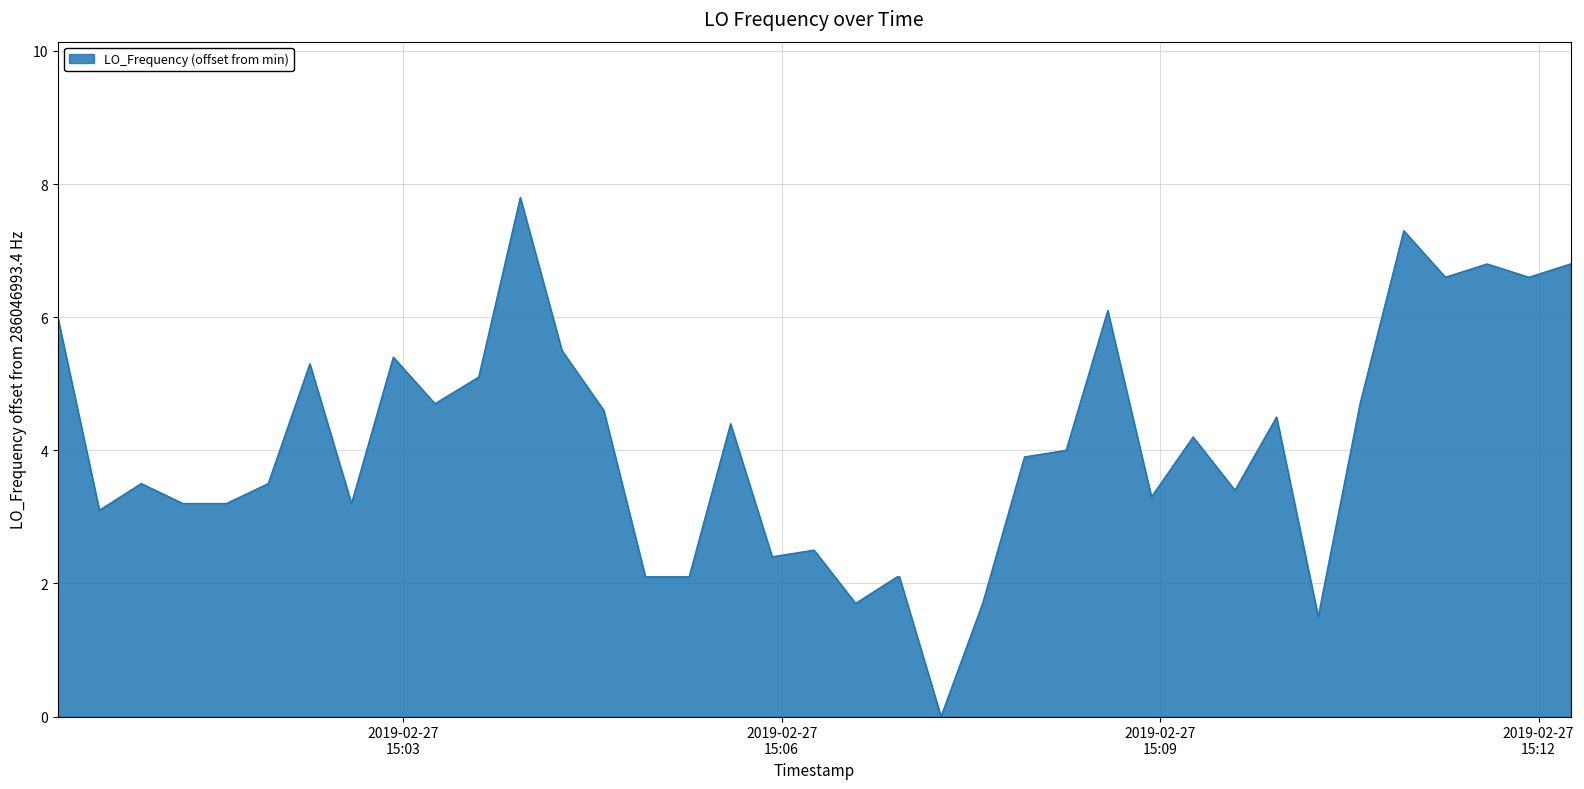

What is the maximum value shown in the chart?

7.8